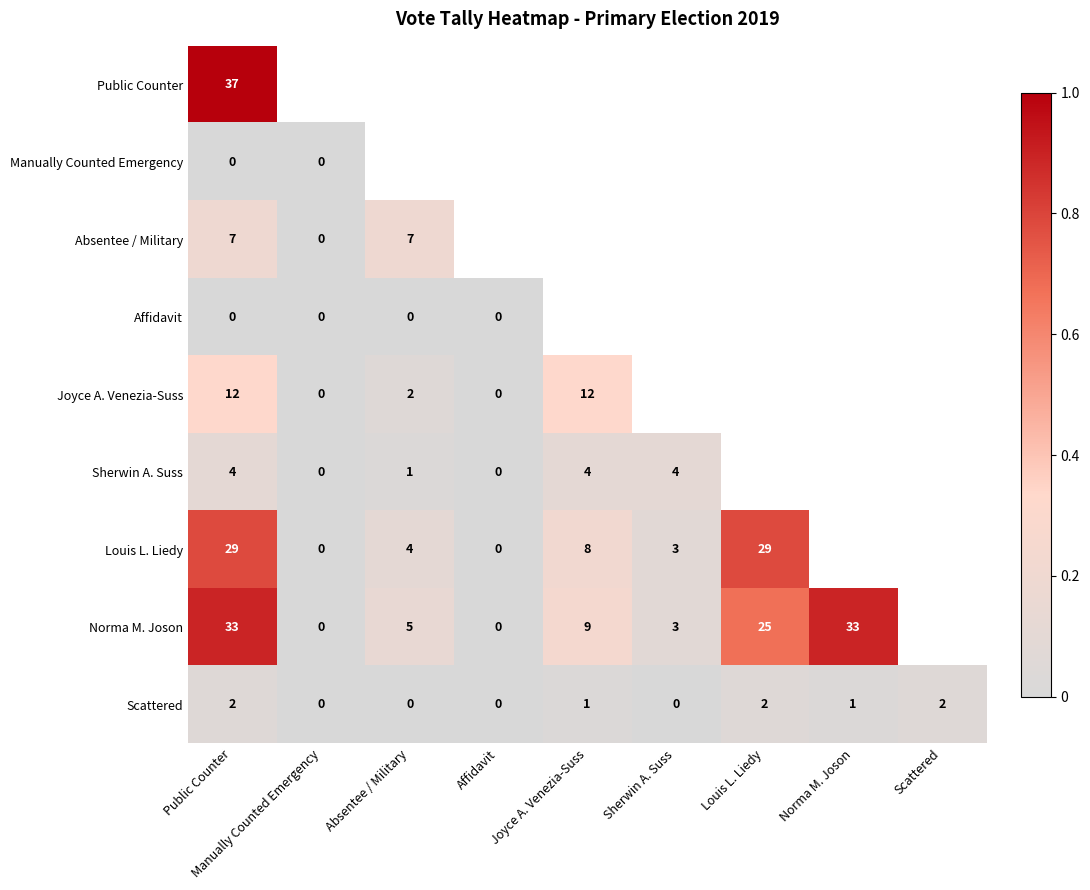

What is the sum of the Scattered values at Scattered and Joyce A. Venezia-Suss?

3